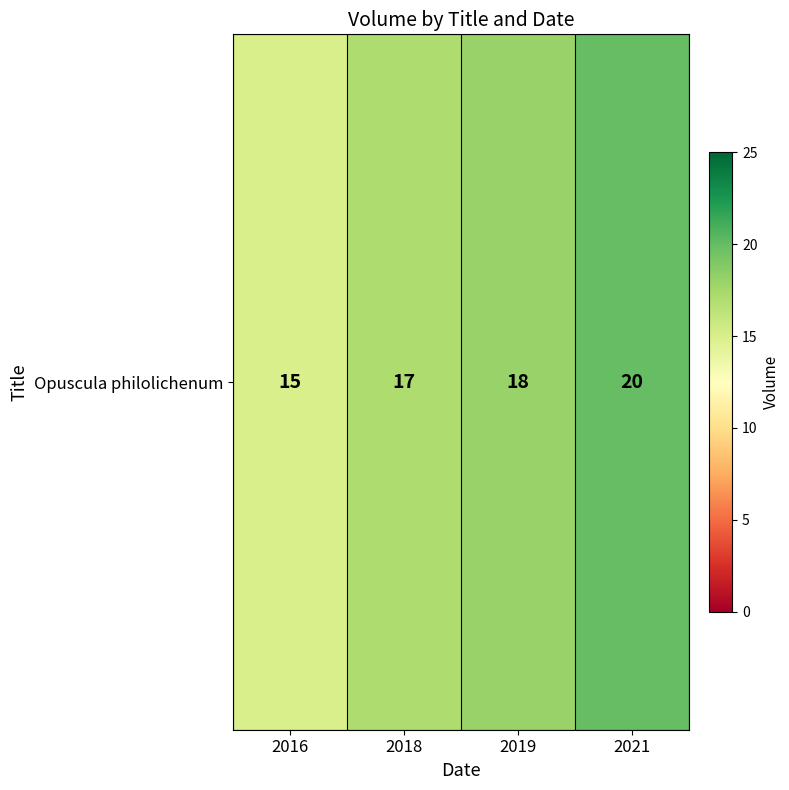

List the labels in order of value, largest first.

2021, 2019, 2018, 2016